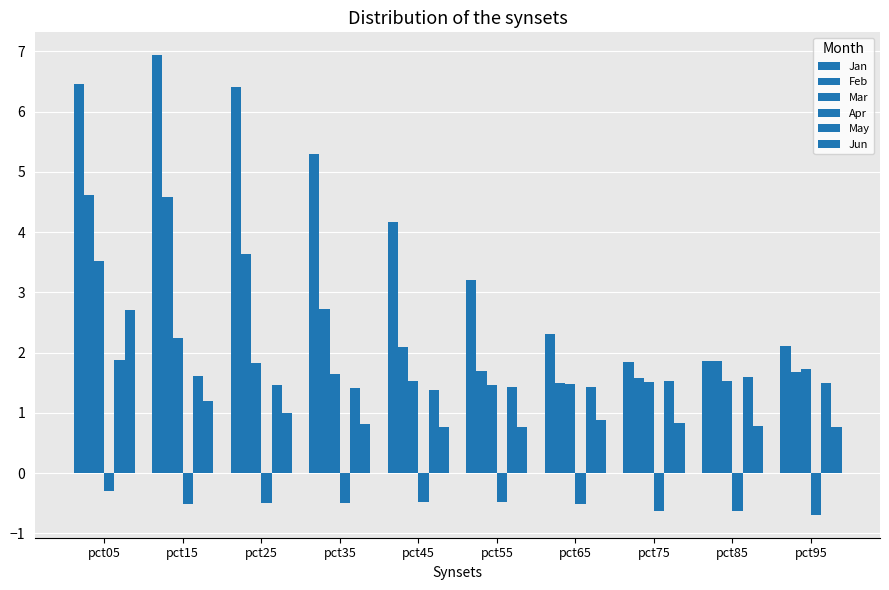

How many distinct data groups are displayed?

6